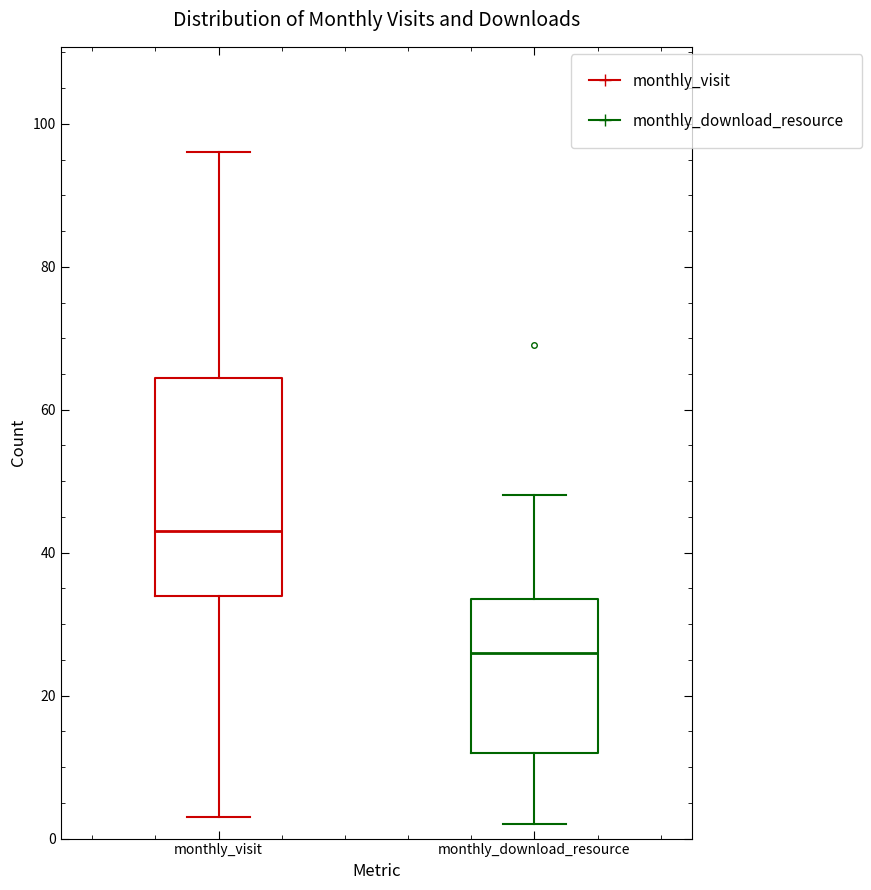

Where does the median line of the box for monthly_visit sit on the y-axis? The values are not printed on the chart, so give them approximately, as read against the axis.

44